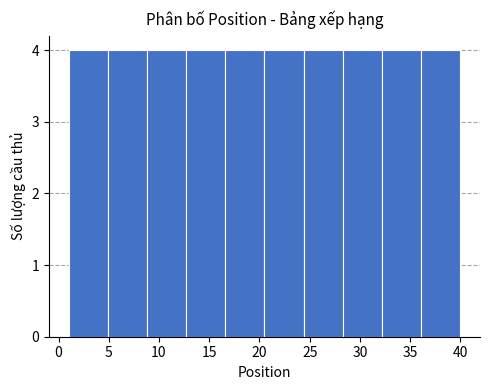

Reading left to right, transcribe this chart: for each bar, give the range it covers on the x-axis and its height. Neither the bar edges nor the heights are printed on the chart, so give them approximately, as read against the axes.

1.0 to 4.9: 4
4.9 to 8.8: 4
8.8 to 12.7: 4
12.7 to 16.6: 4
16.6 to 20.5: 4
20.5 to 24.4: 4
24.4 to 28.3: 4
28.3 to 32.2: 4
32.2 to 36.1: 4
36.1 to 40.0: 4